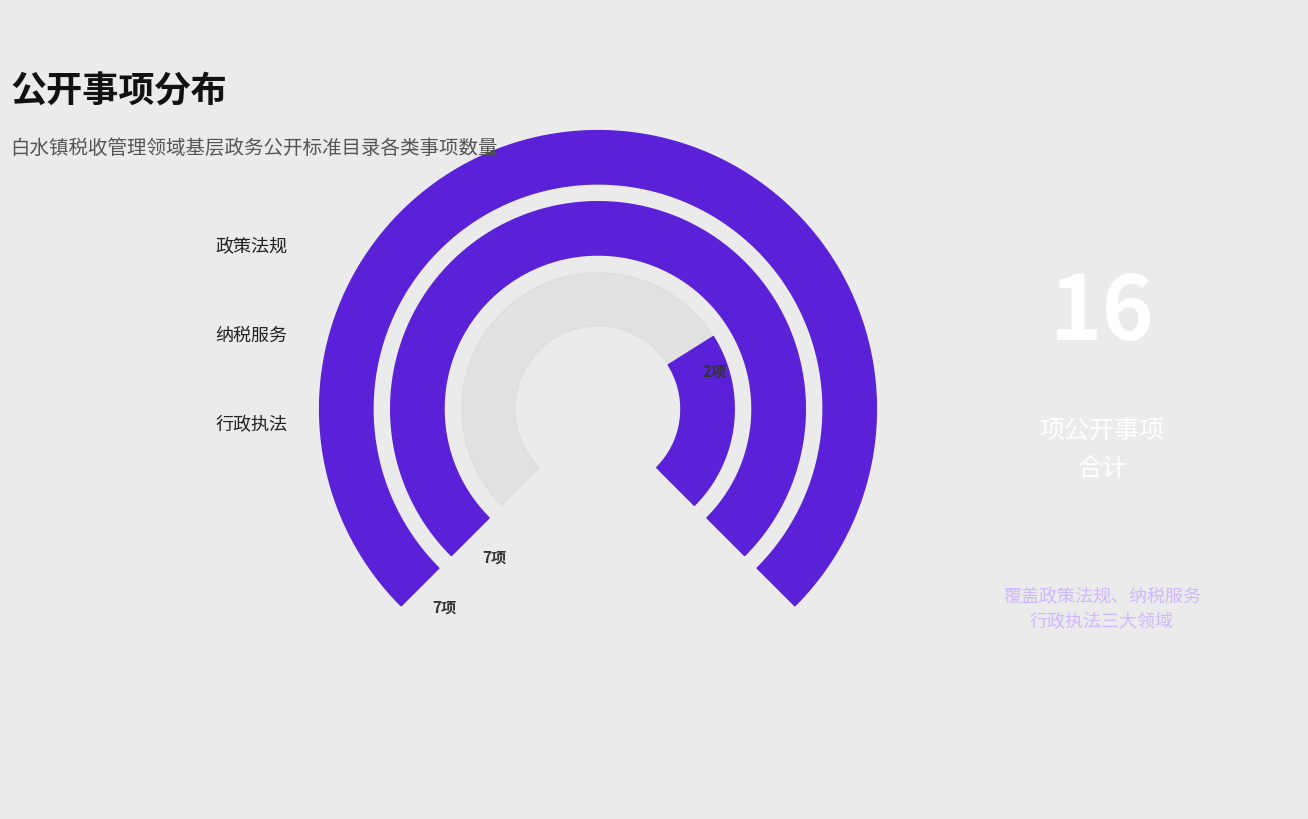

What percentage is the 纳税服务 slice, to the nearest percent?

44%